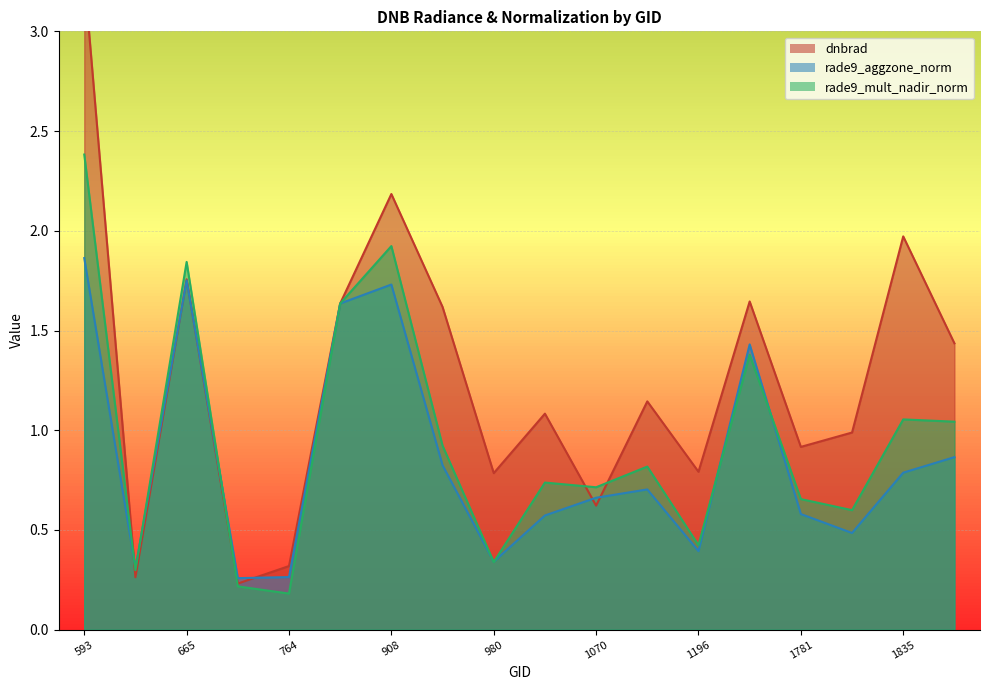

Reading left to right, transcribe all the data shown in this chart.

dnbrad: 3.3	0.3	1.8	0.2	0.3	1.6	2.2	1.6	0.8	1.1	0.6	1.1	0.8	1.6	0.9	1.0	2.0	1.4
rade9_aggzone_norm: 1.9	0.3	1.8	0.3	0.3	1.6	1.7	0.8	0.3	0.6	0.7	0.7	0.4	1.4	0.6	0.5	0.8	0.9
rade9_mult_nadir_norm: 2.4	0.3	1.8	0.2	0.2	1.6	1.9	0.9	0.3	0.7	0.7	0.8	0.4	1.4	0.7	0.6	1.1	1.0